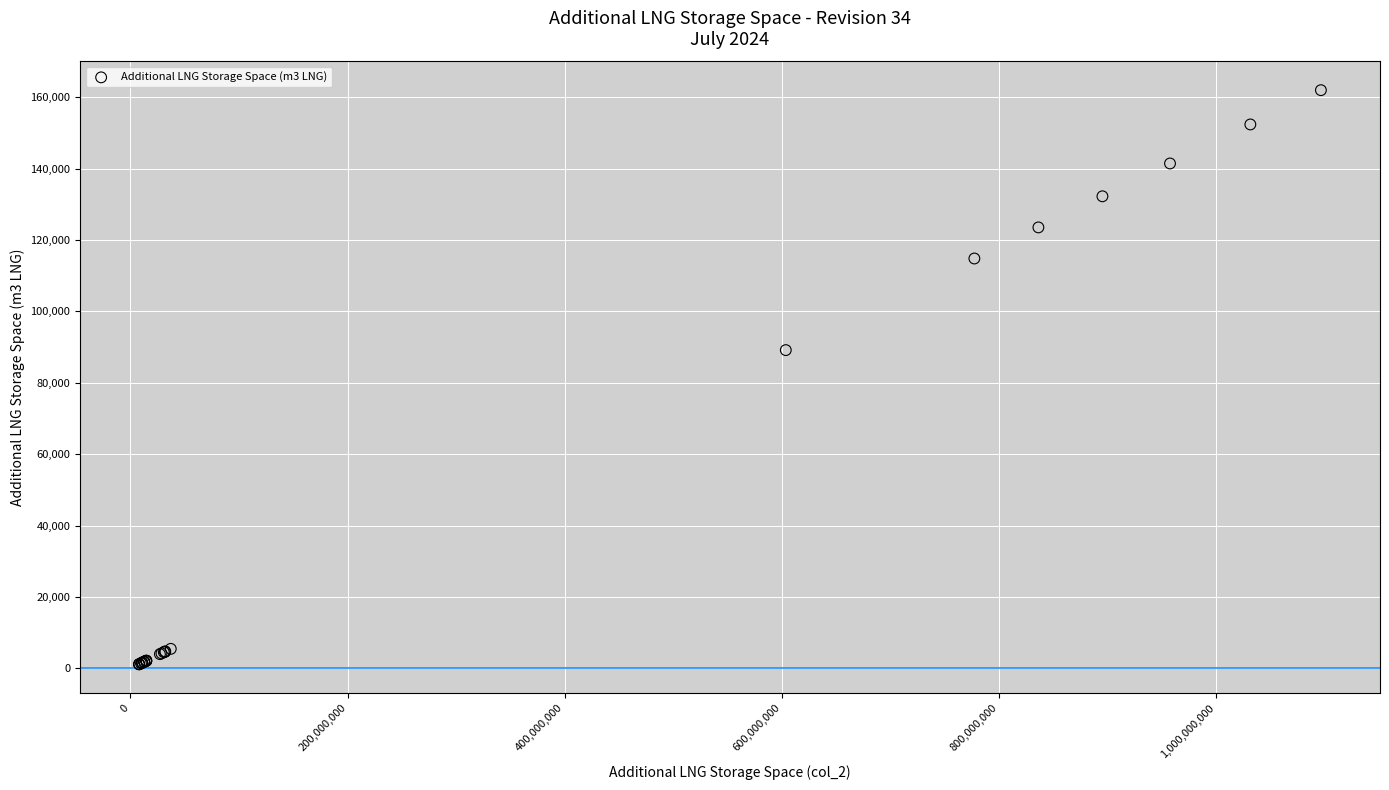

What Y value in the scatter plot is closest to 81582?

89172